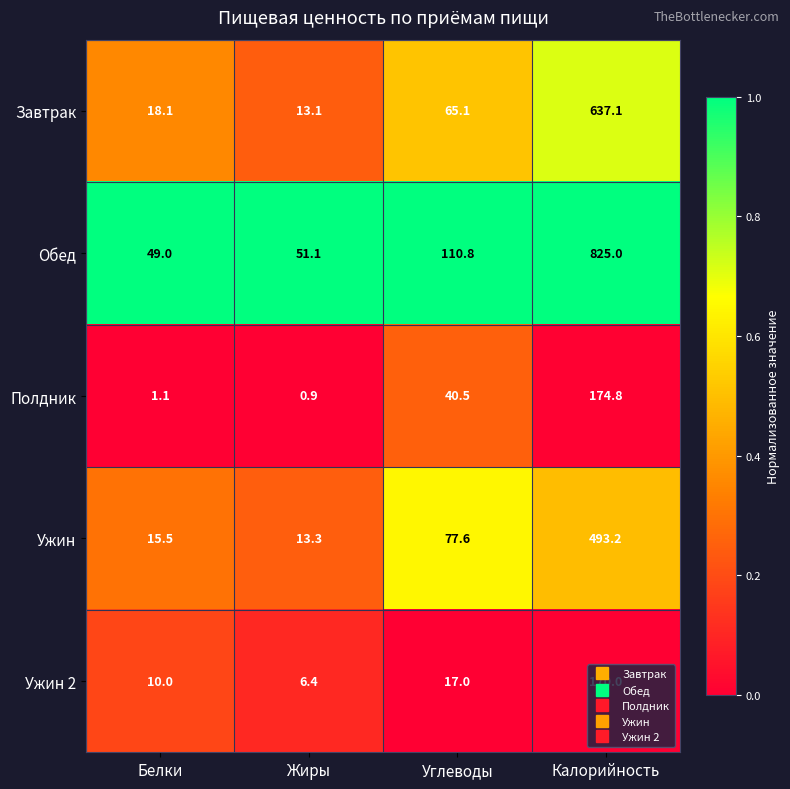

At which category does the chart reach its minimum across all series?

Жиры